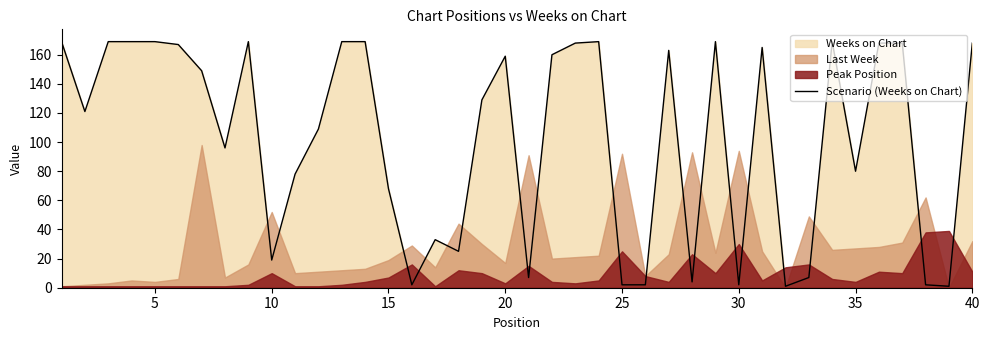

What is the maximum value for Scenario (Weeks on Chart)?

169